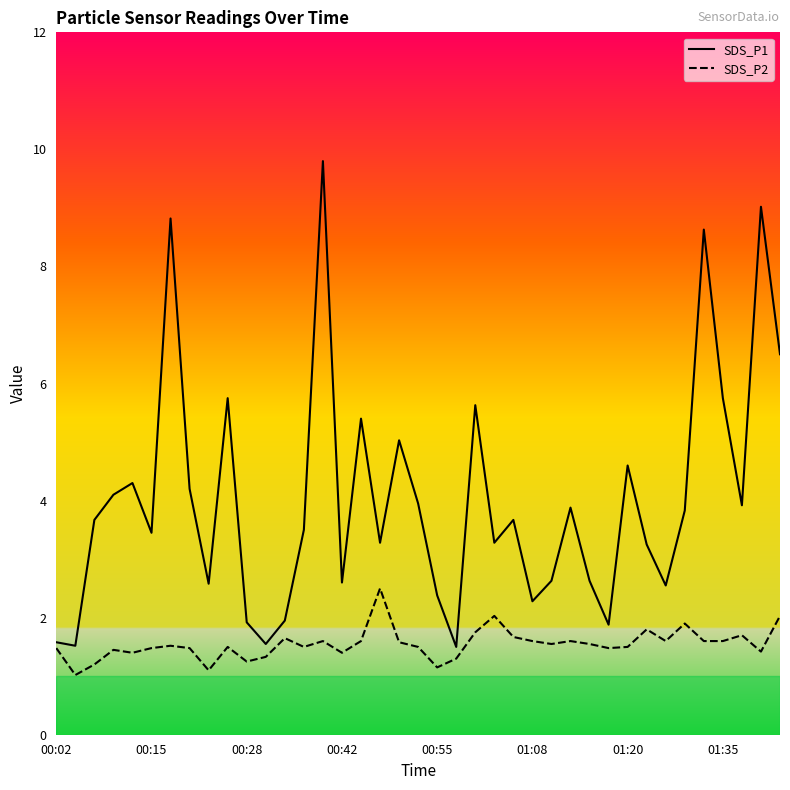

List the series in order of their overall mean, lowest first.

SDS_P2, SDS_P1